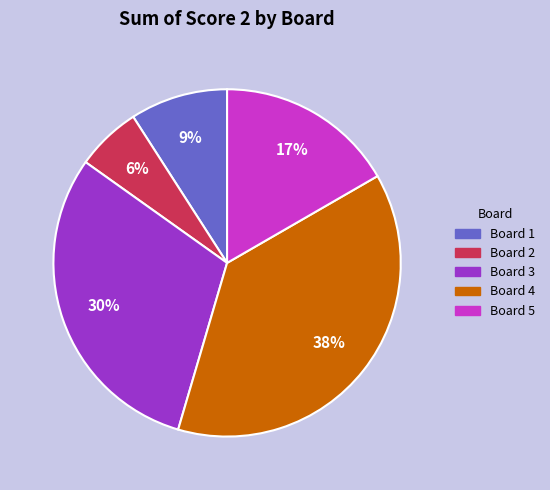

Is the sum of Board 3 and Board 5 greater than half?

No